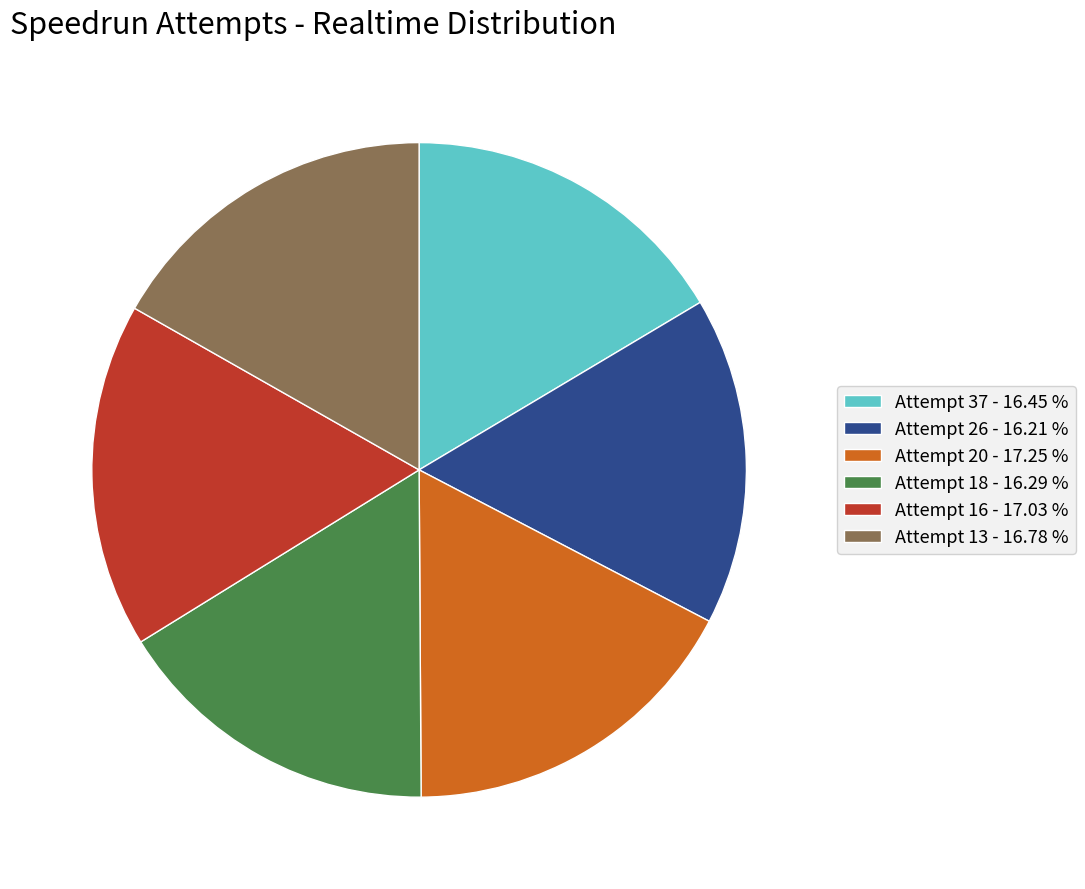

Is Attempt 18 - 16.29 % the majority of the pie?

No